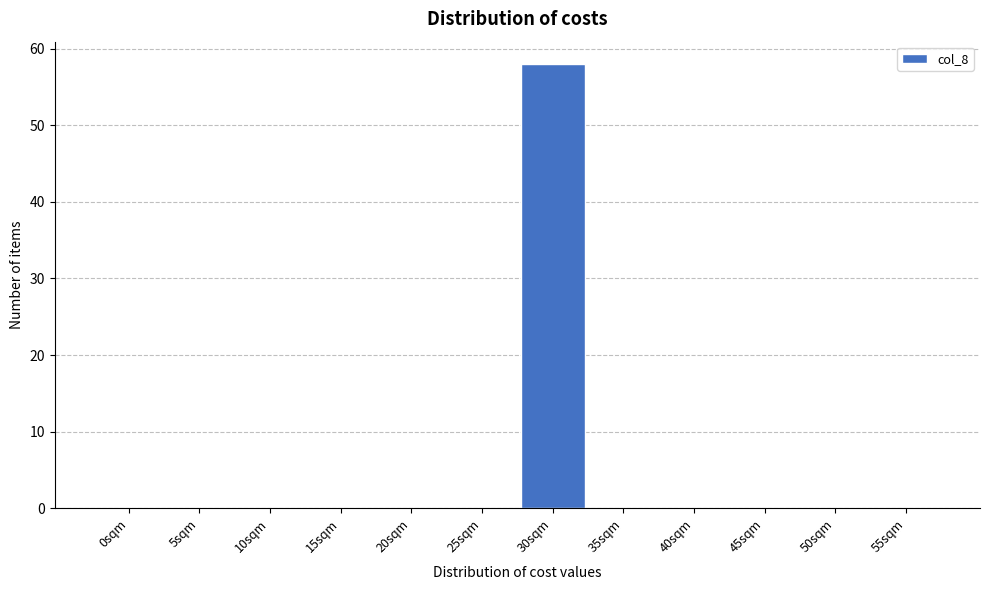

Reading right to left, list all the values displayed in this chart.

55sqm=0	50sqm=0	45sqm=0	40sqm=0	35sqm=0	30sqm=58	25sqm=0	20sqm=0	15sqm=0	10sqm=0	5sqm=0	0sqm=0